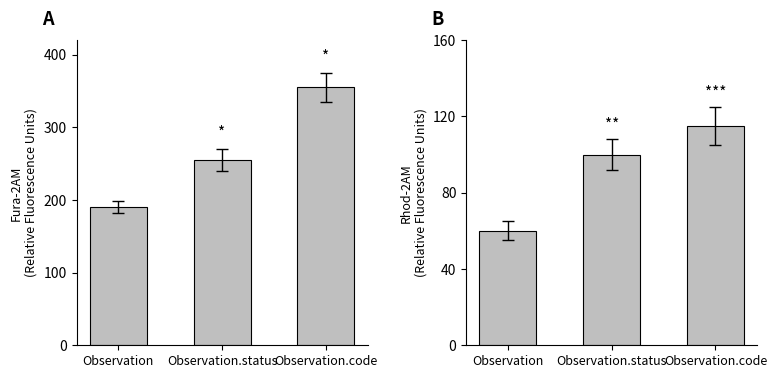

Rank the series by their maximum value, from lowest to highest.

Base Min, Min